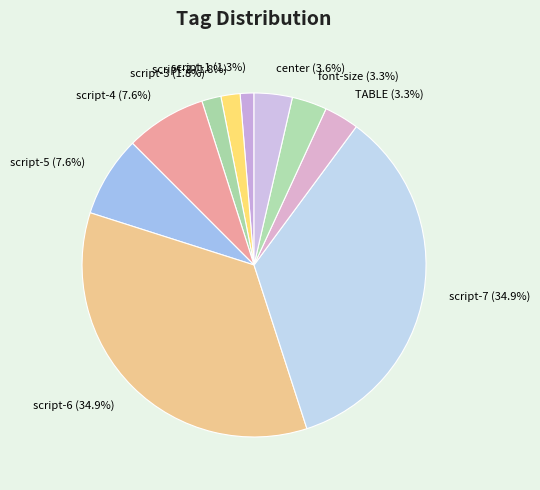

The script-4 slice represents 1% of the pie. True or false?

False